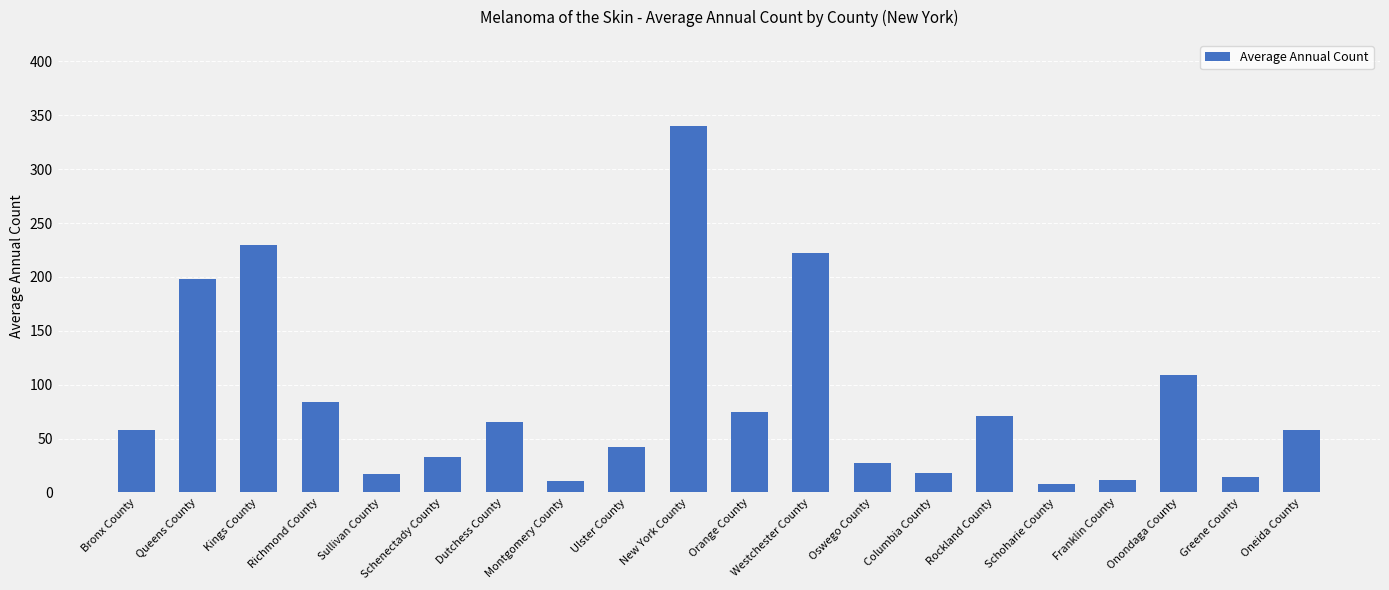

Which label corresponds to the largest value in the chart?

New York County